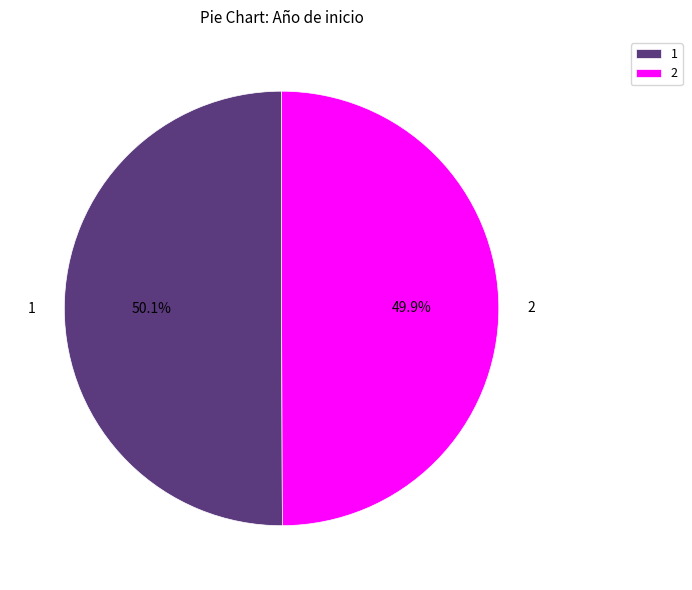

Is the sum of 1 and 2 greater than half?

Yes